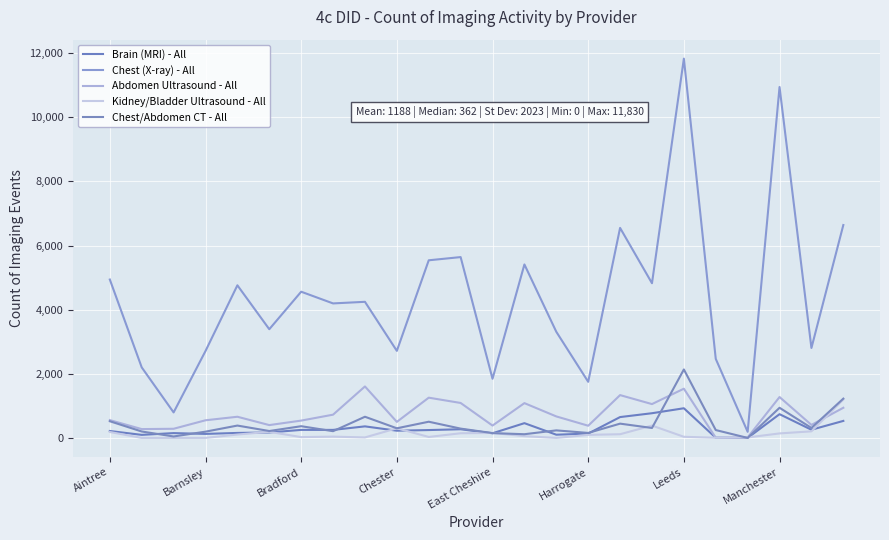

Where do Kidney/Bladder Ultrasound - All and Brain (MRI) - All first cross each other?

East Cheshire and Harrogate